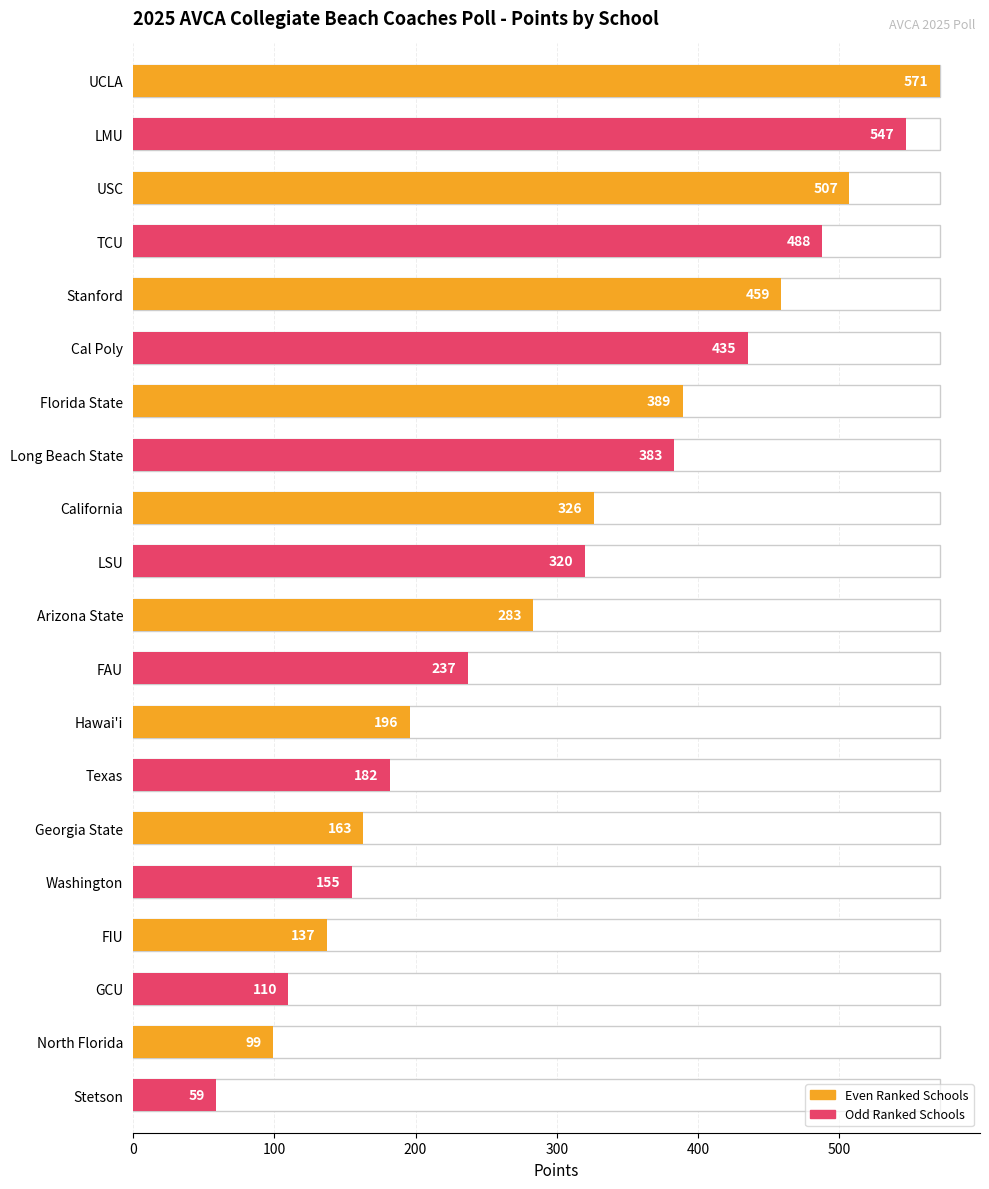

What position from the right is 12?

8